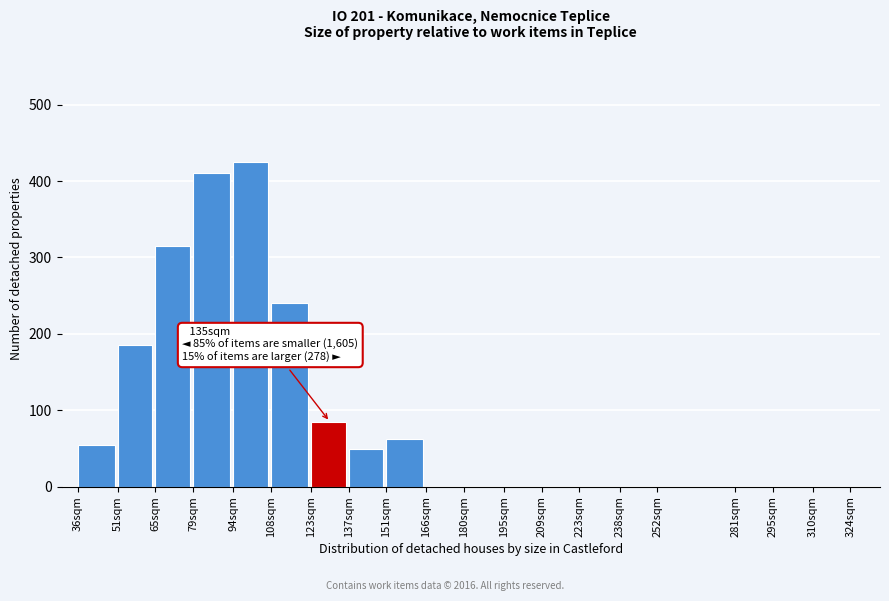

Reading left to right, what are all the values shown in this chart?

36sqm=55	51sqm=185	65sqm=315	79sqm=410	94sqm=425	108sqm=240	123sqm=85	137sqm=50	151sqm=62	166sqm=0	180sqm=0	195sqm=0	209sqm=0	223sqm=0	238sqm=0	252sqm=0	281sqm=0	295sqm=0	310sqm=0	324sqm=0